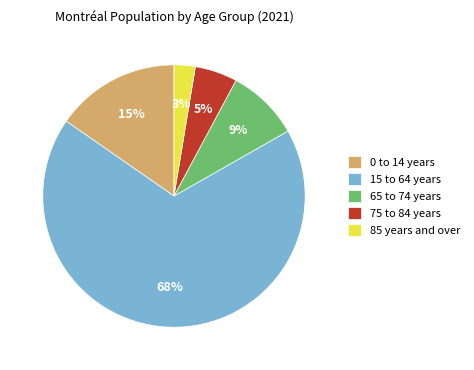

Which has a higher value, 75 to 84 years or 65 to 74 years?

65 to 74 years